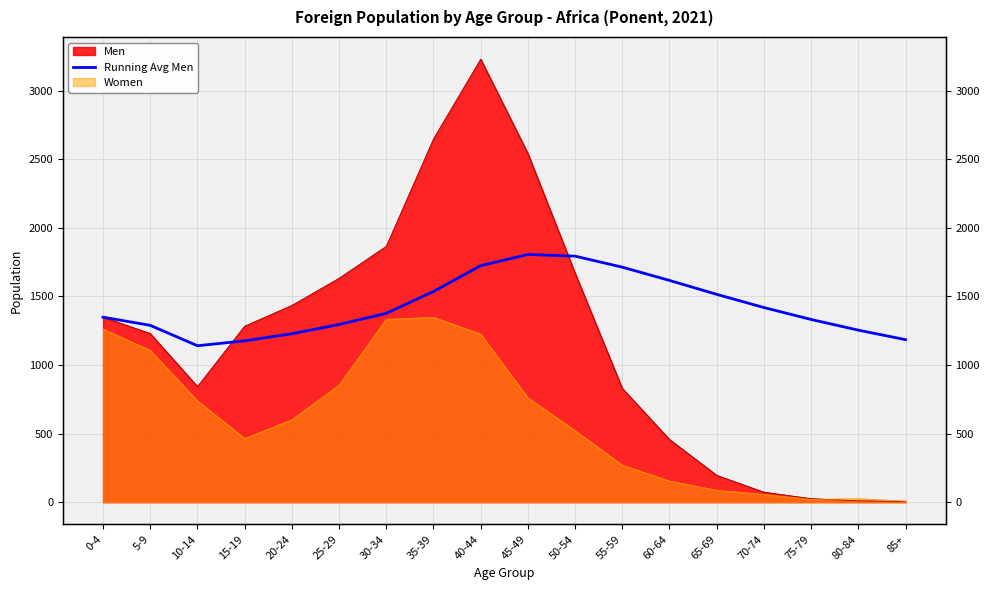

Reading left to right, what are all the values shown in this chart?

0-4=1349.0	5-9=1289.5	10-14=1140.7	15-19=1176.5	20-24=1228.2	25-29=1295.7	30-34=1377.1	35-39=1536.1	40-44=1724.4	45-49=1806.3	50-54=1794.0	55-59=1713.7	60-64=1617.0	65-69=1515.5	70-74=1419.3	75-79=1332.2	80-84=1254.5	85+=1185.1